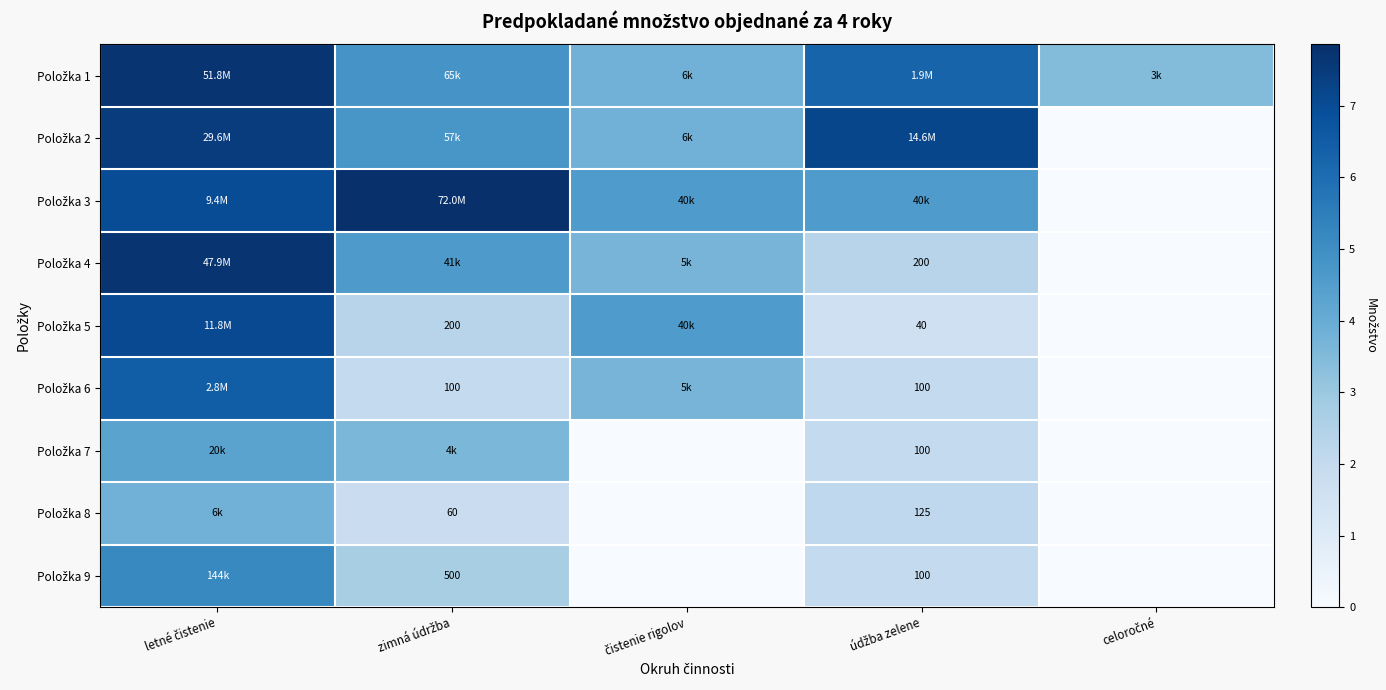

List the labels in order of Položka 9 value, largest first.

letné čistenie, zimná údržba, údžba zelene, čistenie rigolov, celoročné